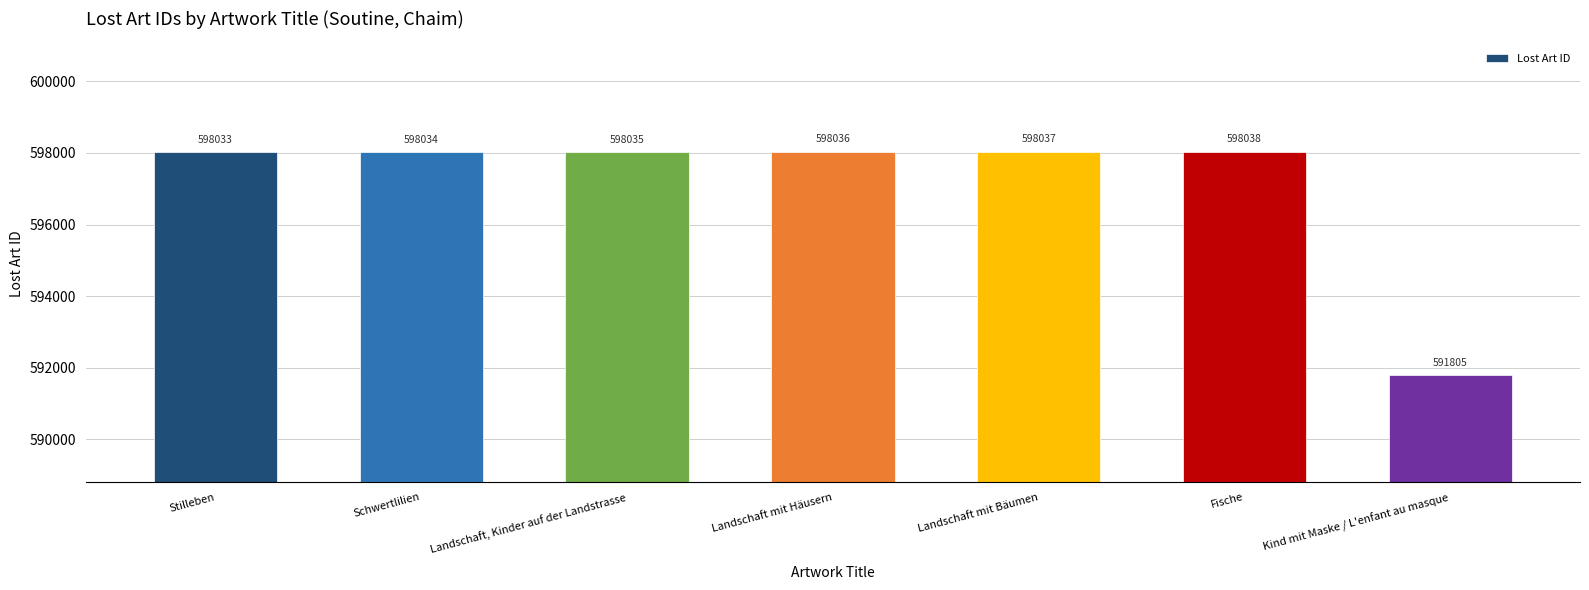

Between Landschaft, Kinder auf der Landstrasse and Kind mit Maske / L'enfant au masque, which is larger?

Landschaft, Kinder auf der Landstrasse